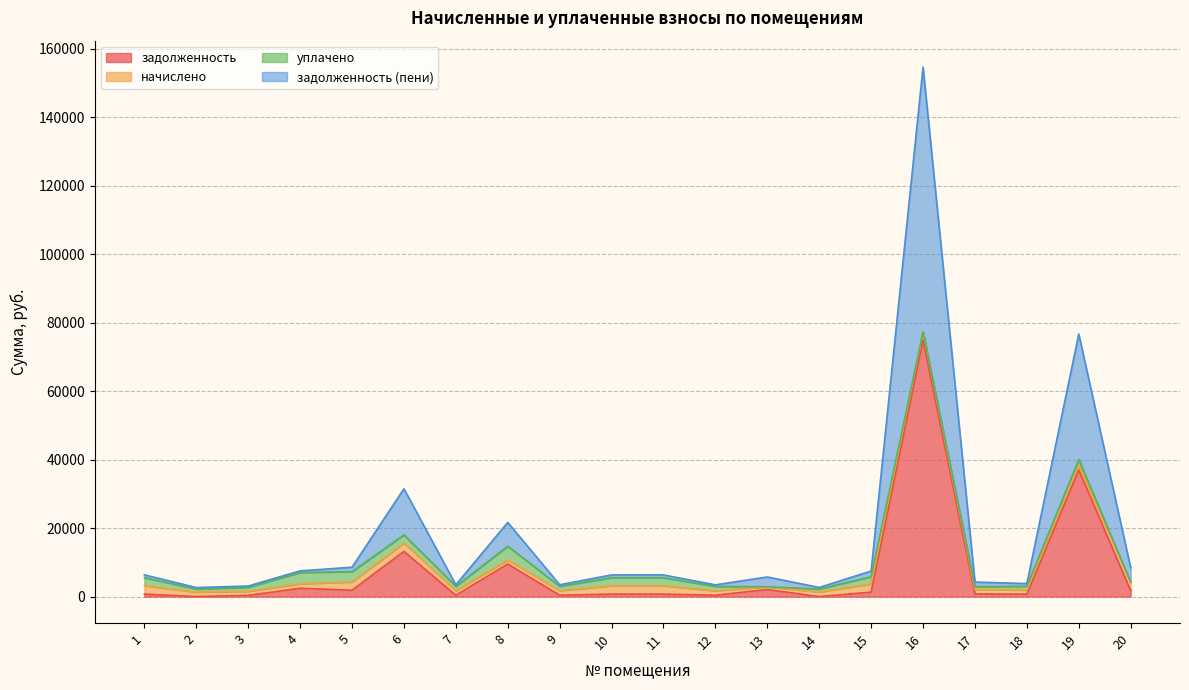

What is the difference between the maximum and minimum values in the задолженность (пени) series?

75983.8